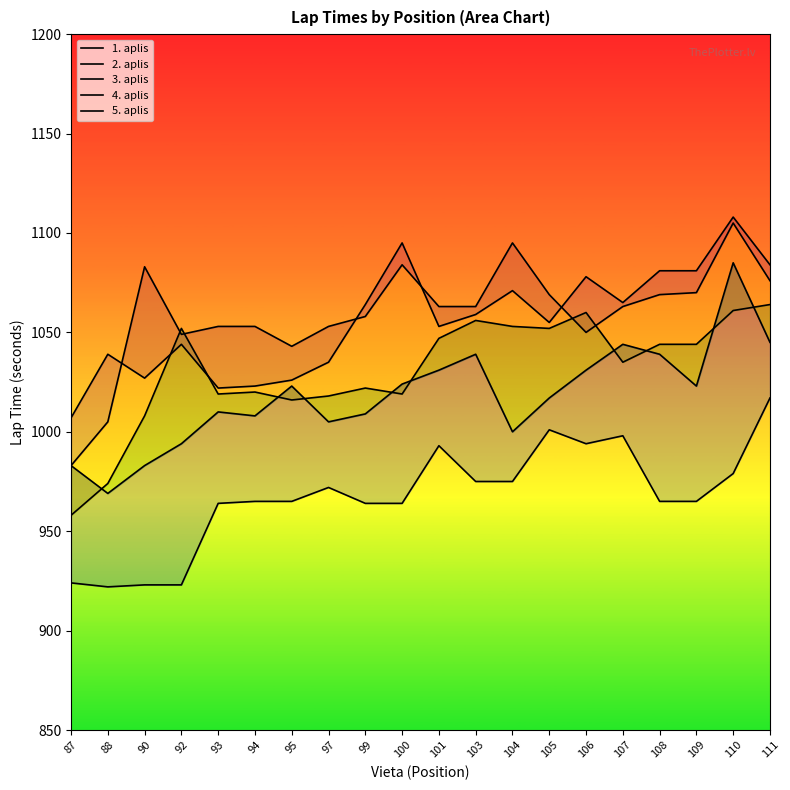

What is the value of the 1. aplis point at the 6th from the left?

965